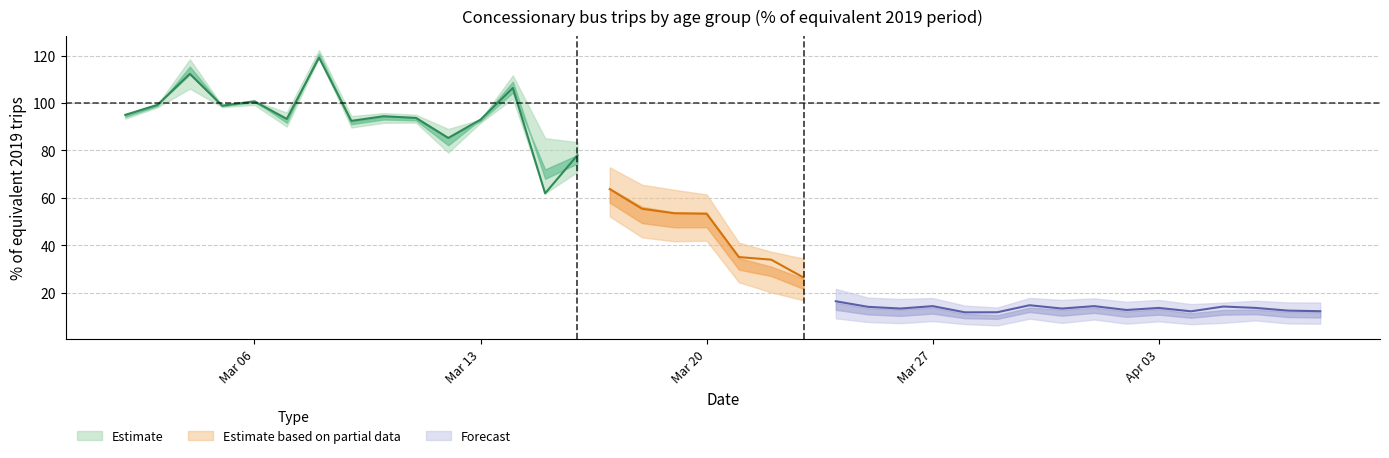

Reading right to left, transcribe all the data shown in this chart.

All concessionary: 2020-04-08=12.3	2020-04-07=12.5	2020-04-06=13.7	2020-04-05=14.3	2020-04-04=12.2	2020-04-03=13.7	2020-04-02=12.8	2020-04-01=14.4	2020-03-31=13.4	2020-03-30=14.8	2020-03-29=11.8	2020-03-28=11.8	2020-03-27=14.4	2020-03-26=13.4	2020-03-25=14.1	2020-03-24=16.5	2020-03-23=26.5	2020-03-22=34.0	2020-03-21=35.1	2020-03-20=53.3	2020-03-19=53.5	2020-03-18=55.4	2020-03-17=63.8	2020-03-16=78.0	2020-03-15=61.9	2020-03-14=106.3	2020-03-13=93.0	2020-03-12=85.3	2020-03-11=93.7	2020-03-10=94.4	2020-03-09=92.5	2020-03-08=119.1	2020-03-07=93.3	2020-03-06=100.7	2020-03-05=98.9	2020-03-04=112.3	2020-03-03=99.2	2020-03-02=95.0
60-64: 2020-04-08=16.0	2020-04-07=16.0	2020-04-06=16.7	2020-04-05=15.9	2020-04-04=15.3	2020-04-03=17.0	2020-04-02=16.2	2020-04-01=17.7	2020-03-31=17.1	2020-03-30=17.9	2020-03-29=13.8	2020-03-28=14.7	2020-03-27=17.8	2020-03-26=17.4	2020-03-25=18.0	2020-03-24=21.7	2020-03-23=34.5	2020-03-22=37.4	2020-03-21=41.1	2020-03-20=61.5	2020-03-19=63.4	2020-03-18=65.6	2020-03-17=72.9	2020-03-16=83.5	2020-03-15=85.2	2020-03-14=101.9	2020-03-13=92.6	2020-03-12=89.0	2020-03-11=95.0	2020-03-10=95.7	2020-03-09=94.5	2020-03-08=119.2	2020-03-07=96.0	2020-03-06=99.2	2020-03-05=98.3	2020-03-04=106.0	2020-03-03=99.4	2020-03-02=95.3
65-69: 2020-04-08=11.5	2020-04-07=11.6	2020-04-06=12.3	2020-04-05=11.4	2020-04-04=10.6	2020-04-03=12.6	2020-04-02=11.6	2020-04-01=13.1	2020-03-31=12.5	2020-03-30=12.8	2020-03-29=9.4	2020-03-28=10.5	2020-03-27=13.3	2020-03-26=12.6	2020-03-25=12.9	2020-03-24=15.2	2020-03-23=25.5	2020-03-22=28.1	2020-03-21=34.2	2020-03-20=54.3	2020-03-19=54.3	2020-03-18=57.1	2020-03-17=64.1	2020-03-16=78.2	2020-03-15=82.1	2020-03-14=102.4	2020-03-13=91.7	2020-03-12=85.8	2020-03-11=94.4	2020-03-10=94.0	2020-03-09=91.7	2020-03-08=122.2	2020-03-07=93.4	2020-03-06=99.8	2020-03-05=98.8	2020-03-04=111.8	2020-03-03=99.4	2020-03-02=95.0
70+: 2020-04-08=7.0	2020-04-07=7.1	2020-04-06=8.4	2020-04-05=7.4	2020-04-04=6.8	2020-04-03=8.0	2020-04-02=7.0	2020-04-01=8.8	2020-03-31=7.4	2020-03-30=9.1	2020-03-29=6.3	2020-03-28=6.8	2020-03-27=8.1	2020-03-26=7.2	2020-03-25=7.7	2020-03-24=9.3	2020-03-23=16.9	2020-03-22=20.2	2020-03-21=24.5	2020-03-20=42.0	2020-03-19=41.7	2020-03-18=43.4	2020-03-17=52.2	2020-03-16=71.0	2020-03-15=74.2	2020-03-14=111.6	2020-03-13=93.0	2020-03-12=79.1	2020-03-11=91.7	2020-03-10=91.7	2020-03-09=89.7	2020-03-08=122.3	2020-03-07=90.0	2020-03-06=100.9	2020-03-05=98.5	2020-03-04=118.4	2020-03-03=98.2	2020-03-02=93.4